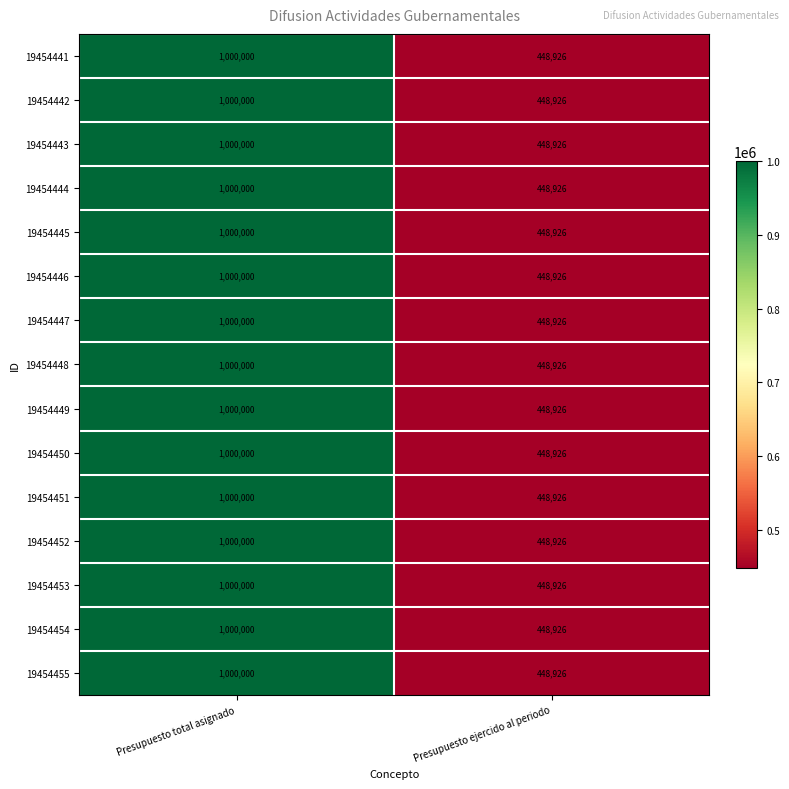

How many values in the 19454441 series are below 1000000?

1